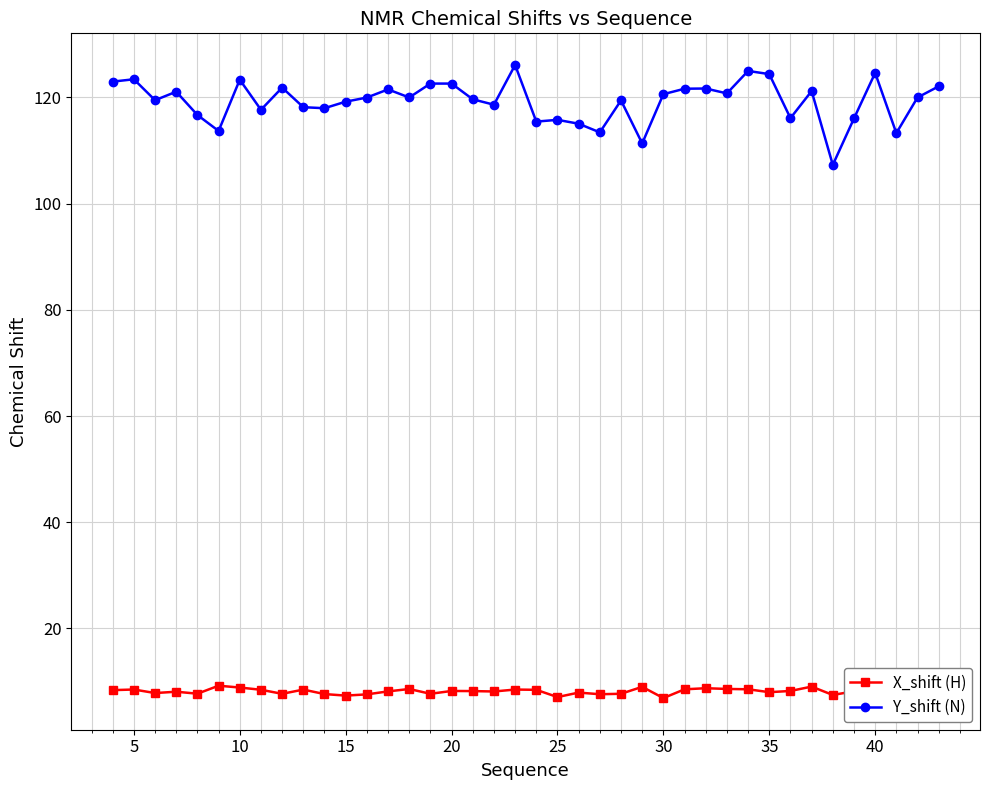

How many lines are shown in the chart?

2